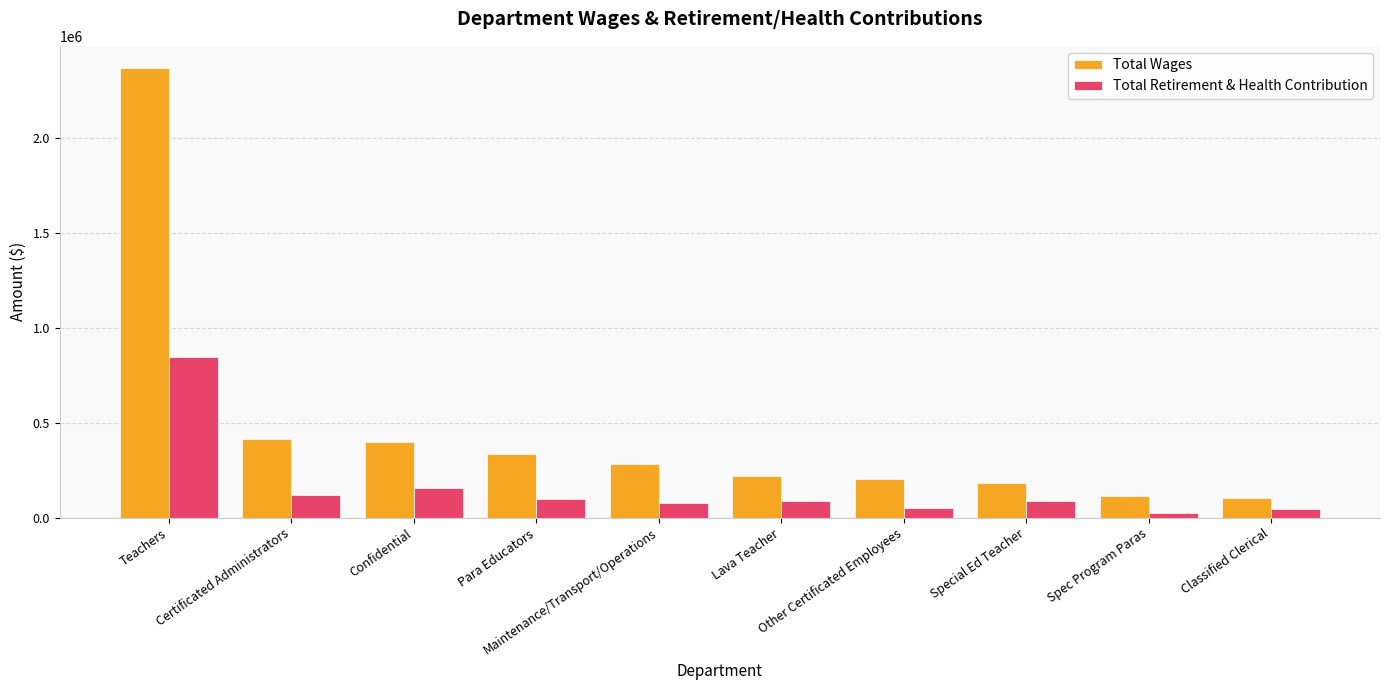

What position from the right is Spec Program Paras?

2